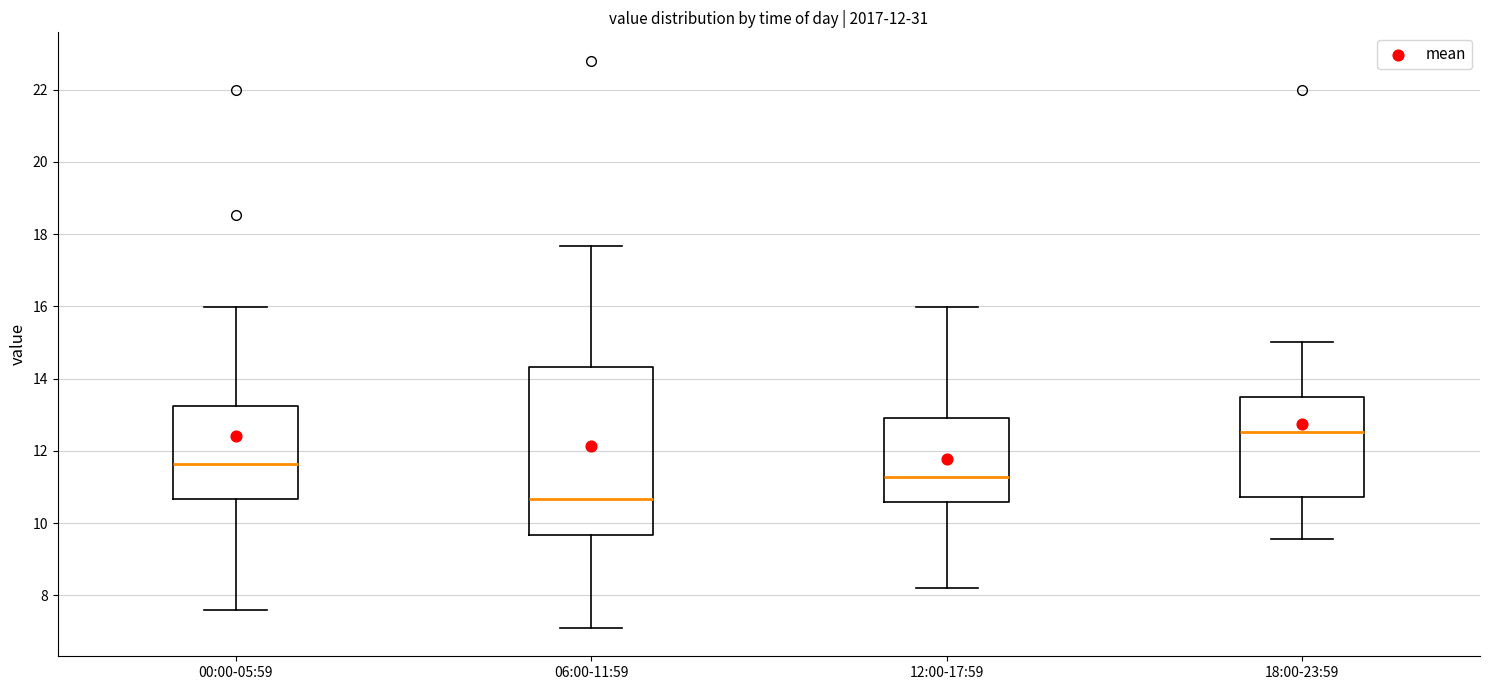

Comparing the boxes themselves (not the whiskers), which one is the tallest?

06:00-11:59